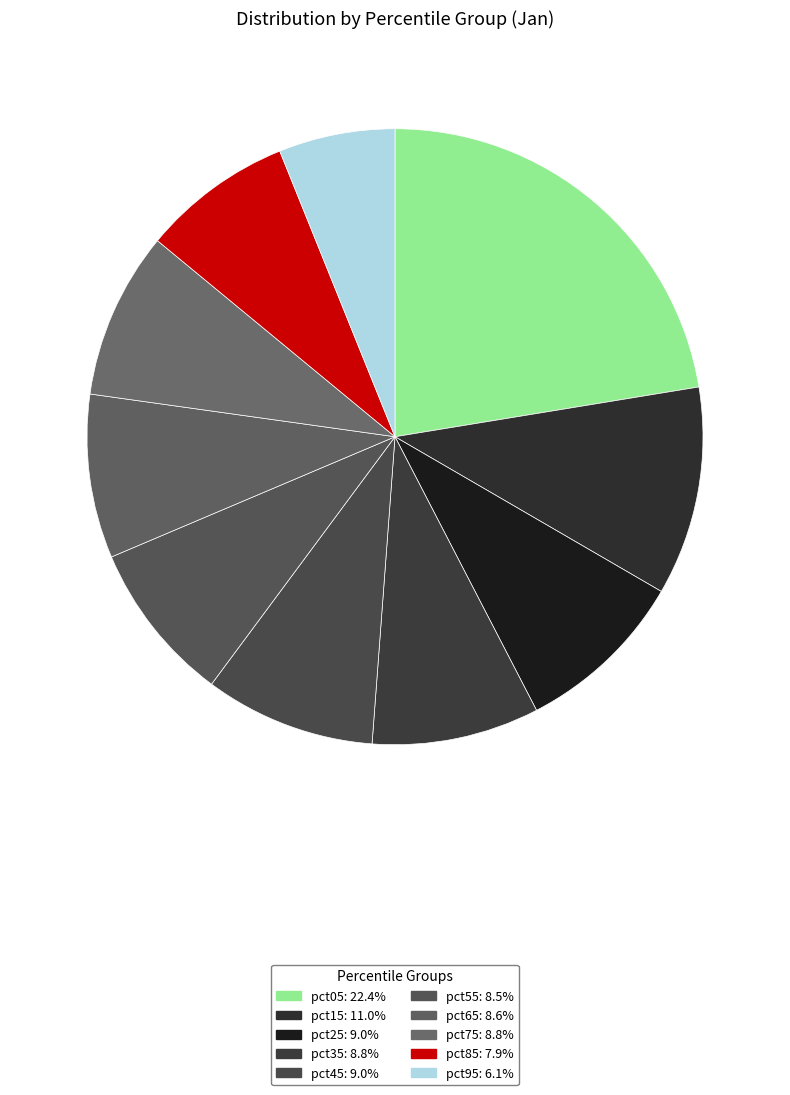

How many segments does this pie chart have?

10